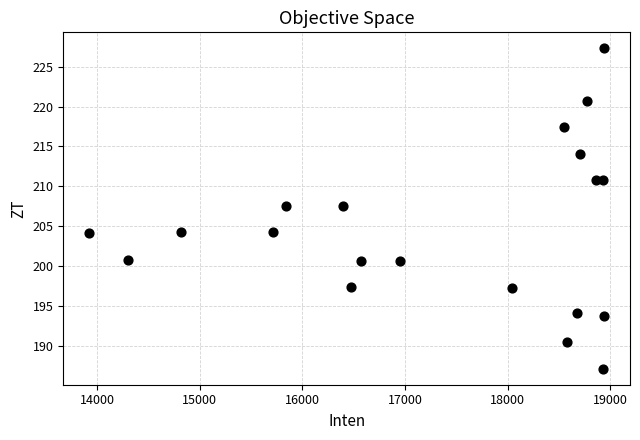

What is the range of Y values (max minus min)?

40.1